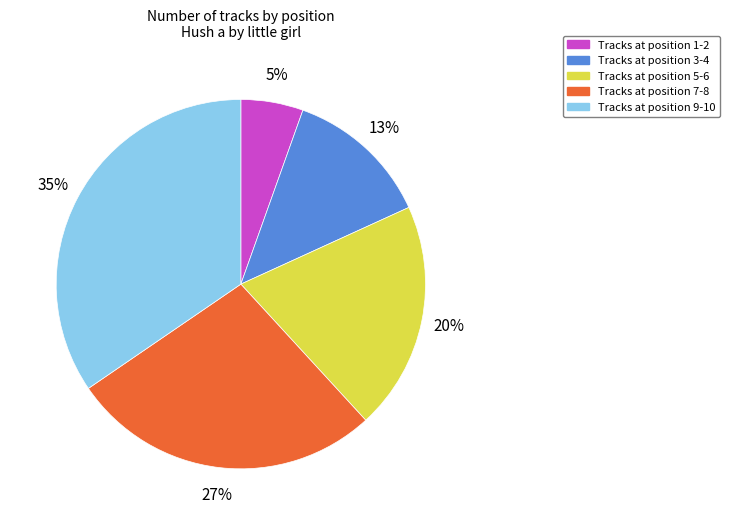

Is there any slice that represents more than half of the pie?

No